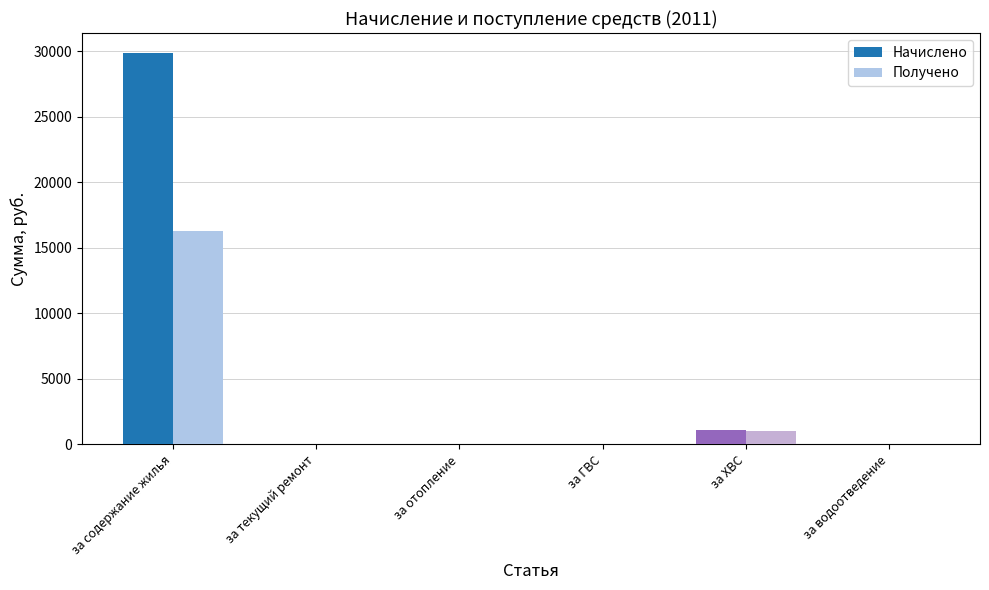

What is the sum of all Получено values?

17287.4